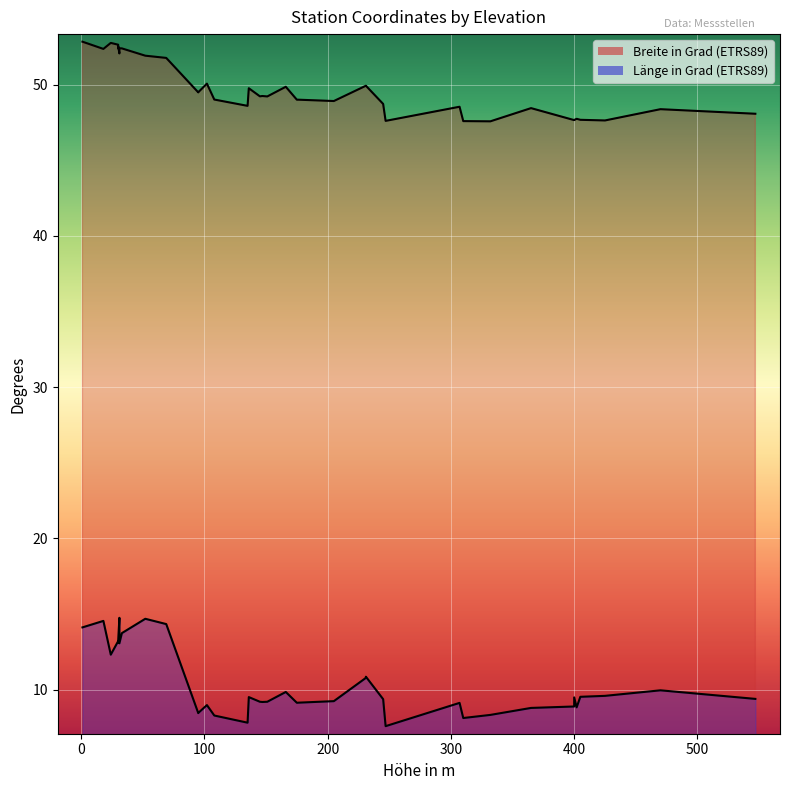

What is the total value across all series at 30?

65.9